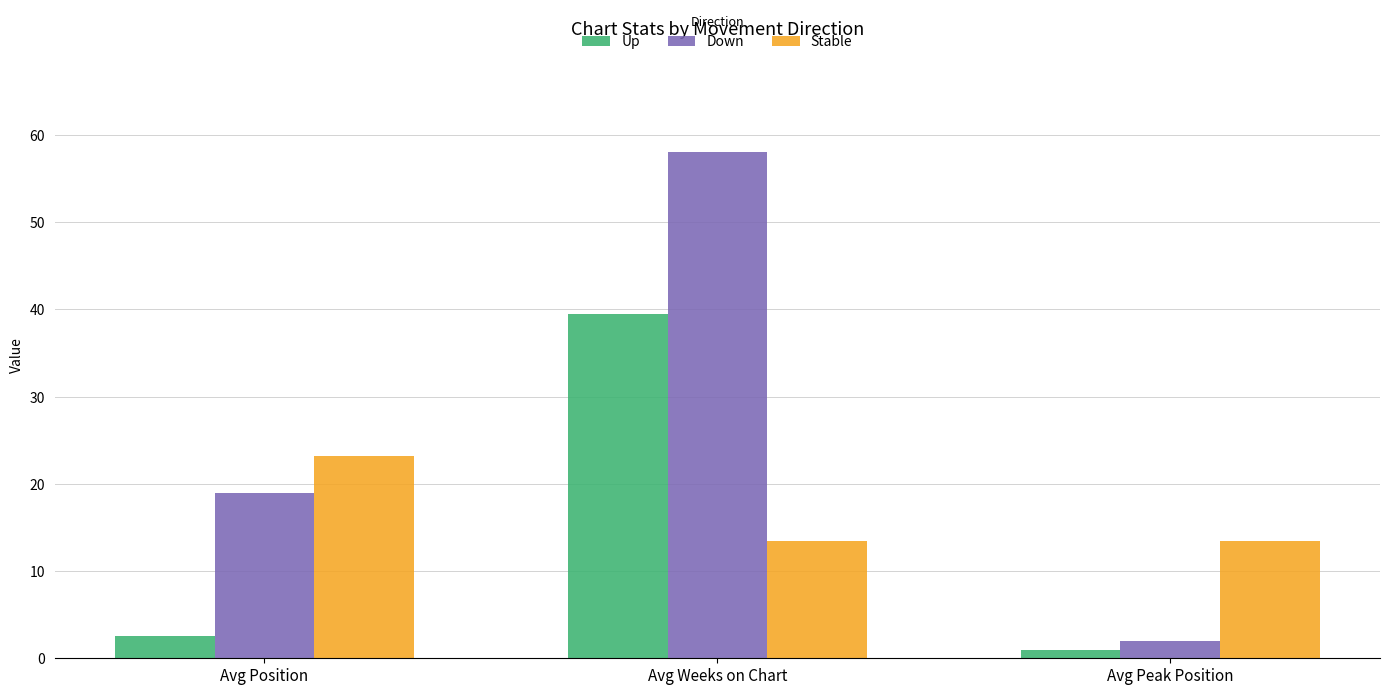

How many bars are there in total?

9